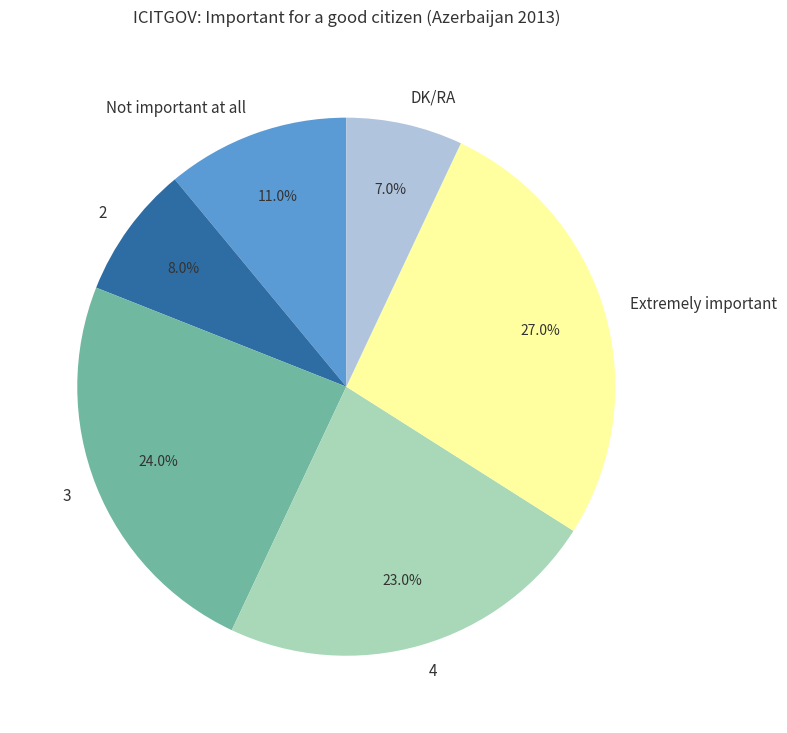

How many slices are in this pie chart?

6